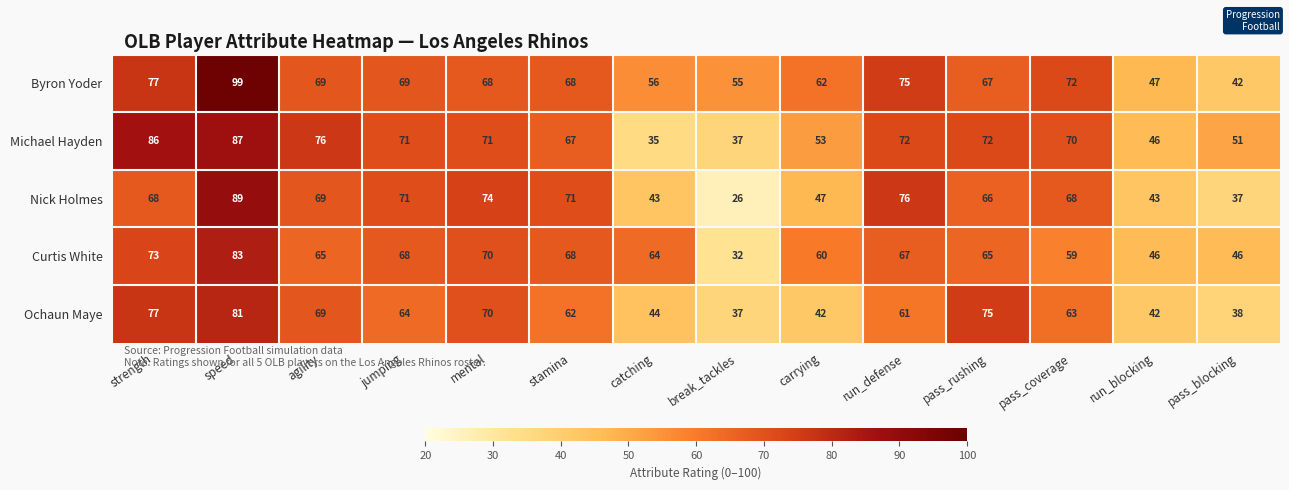

List the series in order of their peak value, lowest first.

Ochaun Maye, Curtis White, Michael Hayden, Nick Holmes, Byron Yoder